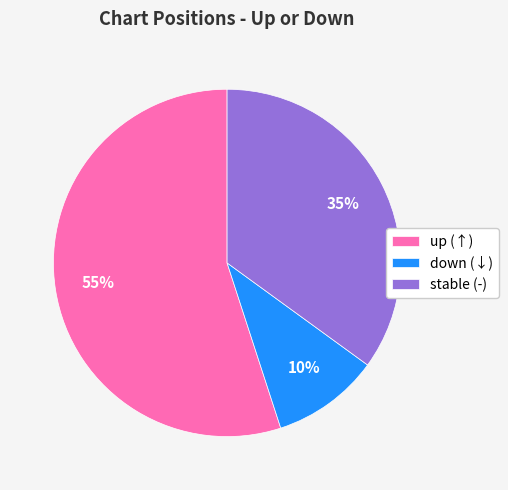

Do up (↑) and stable (-) together represent more than half of the pie?

Yes